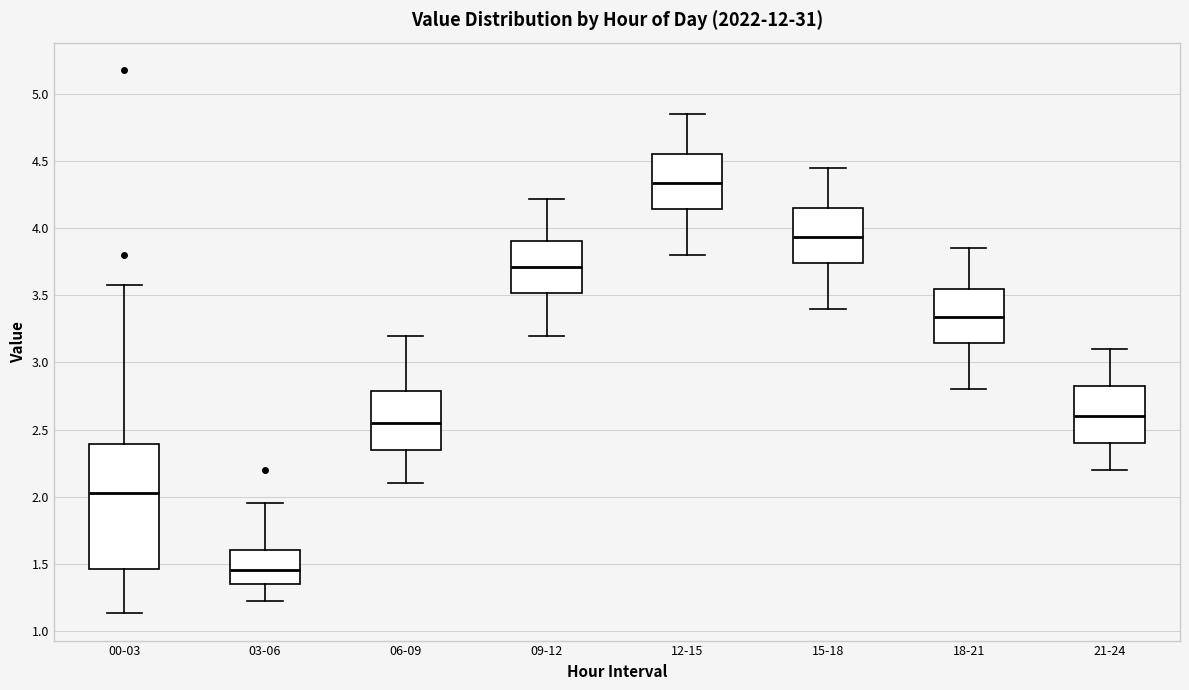

Comparing the boxes themselves (not the whiskers), which one is the tallest?

00-03